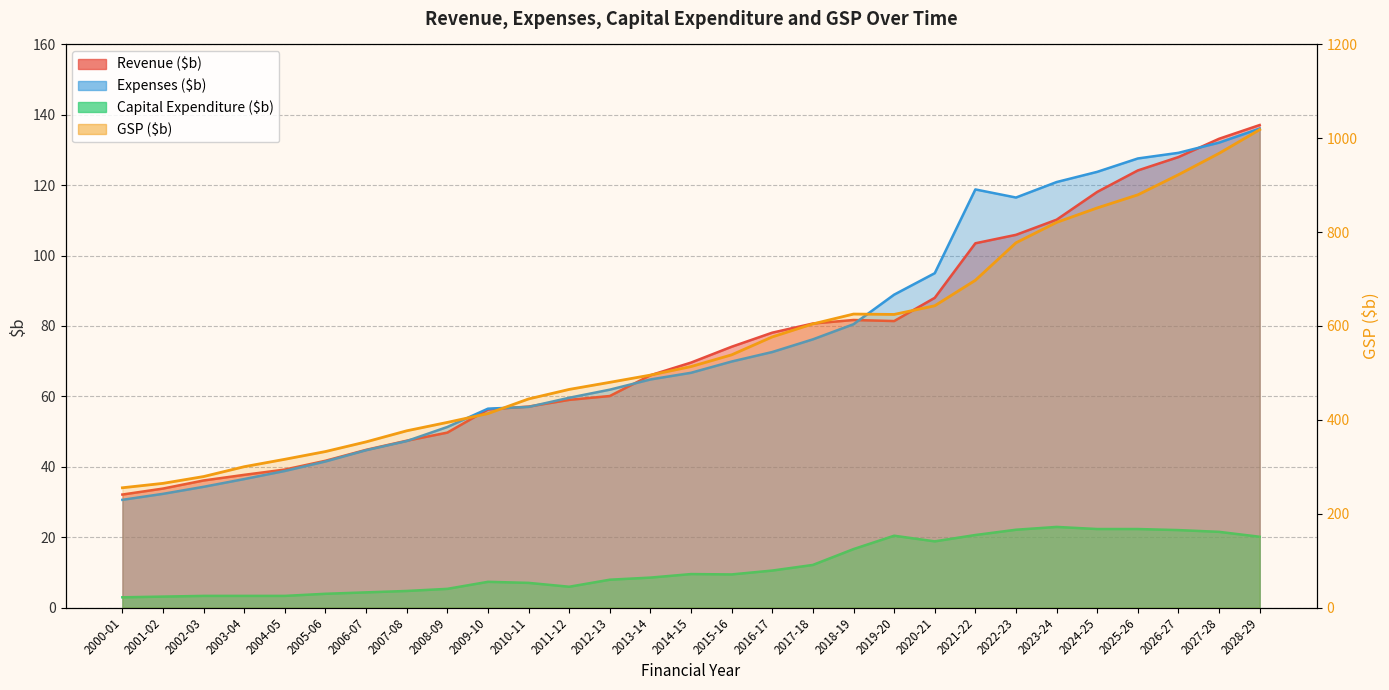

Which series has the largest total across all categories?

GSP ($b)